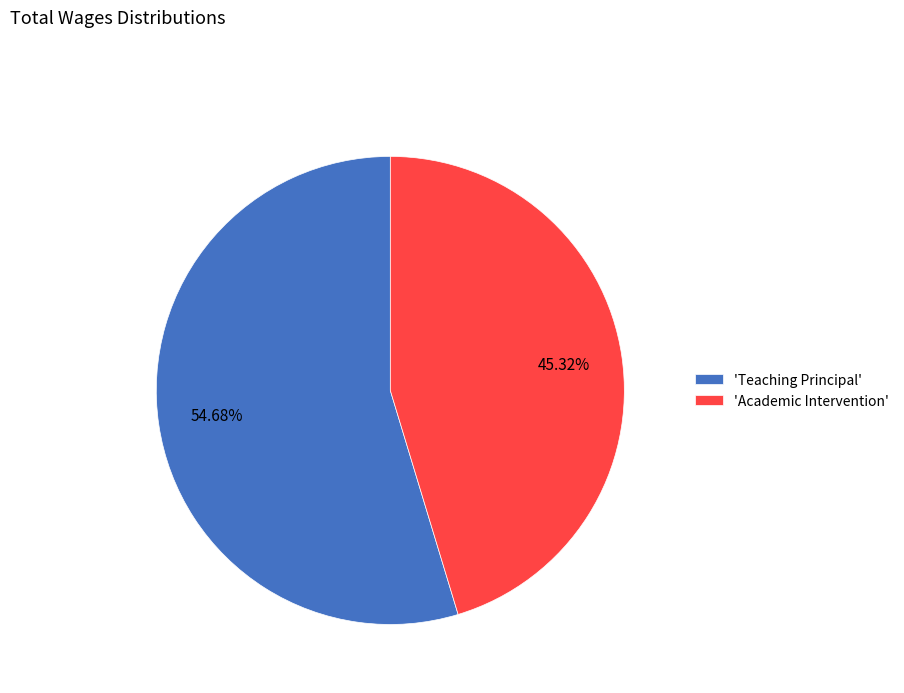

Which slice is the largest?

'Teaching Principal'